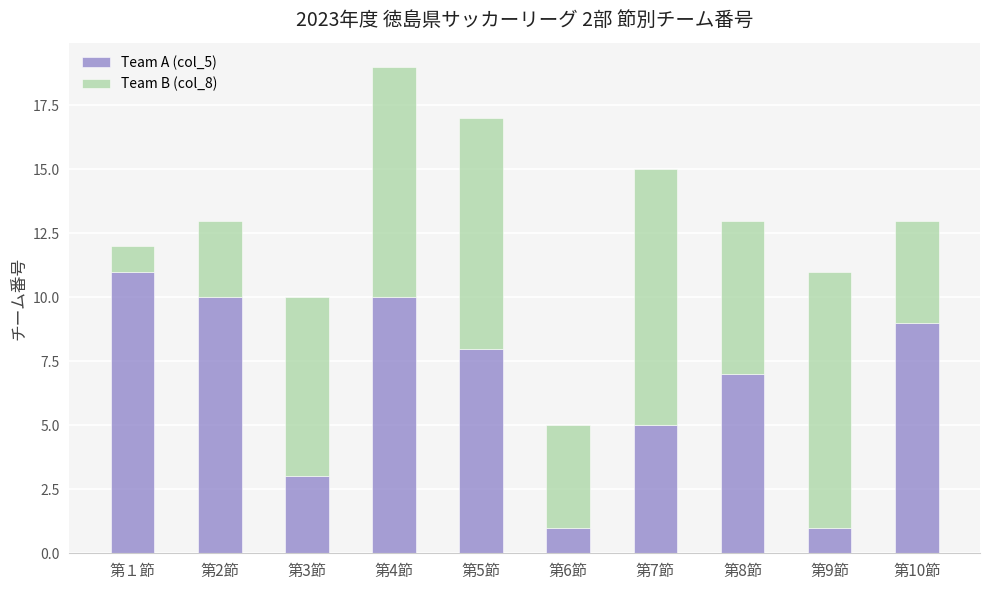

The Team A (col_5) series shows 2 at 第10節. True or false?

False